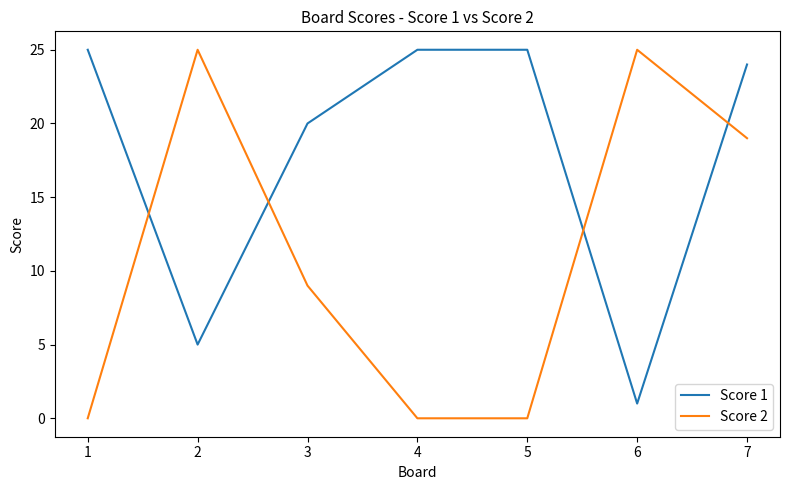

The value of Score 1 at 5 is 33. True or false?

False